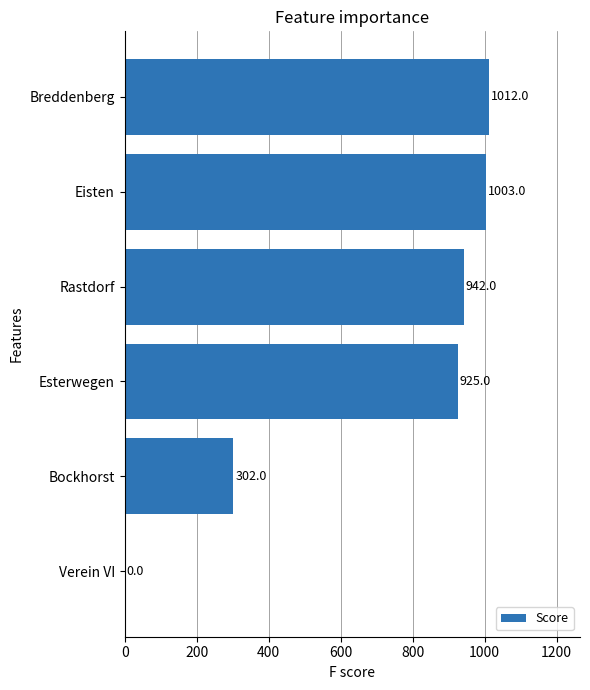

Reading bottom to top, what are all the values shown in this chart?

Verein VI=0	Bockhorst=302	Esterwegen=925	Rastdorf=942	Eisten=1003	Breddenberg=1012